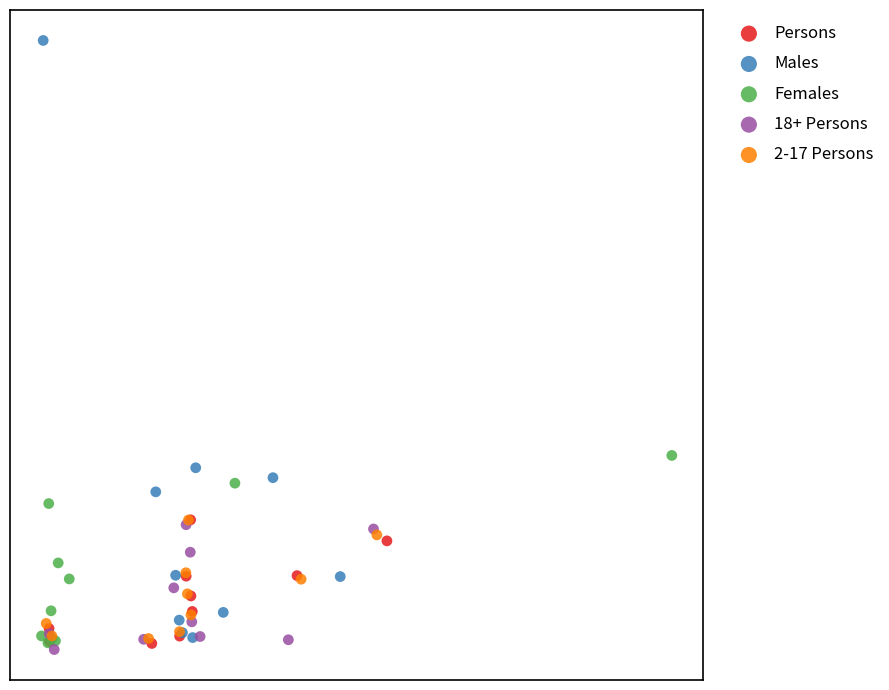

What are all the series names shown in the legend?

Persons, Males, Females, 18+ Persons, 2-17 Persons